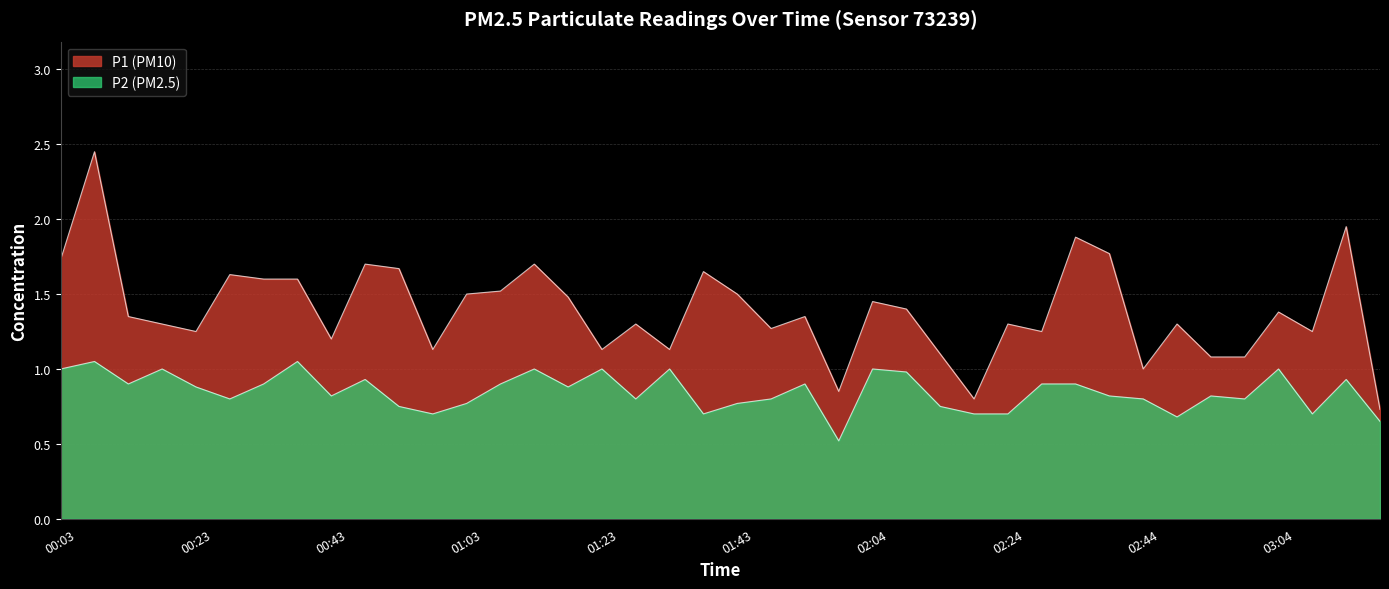

True or false: P2 and P1 intersect in this chart.

False